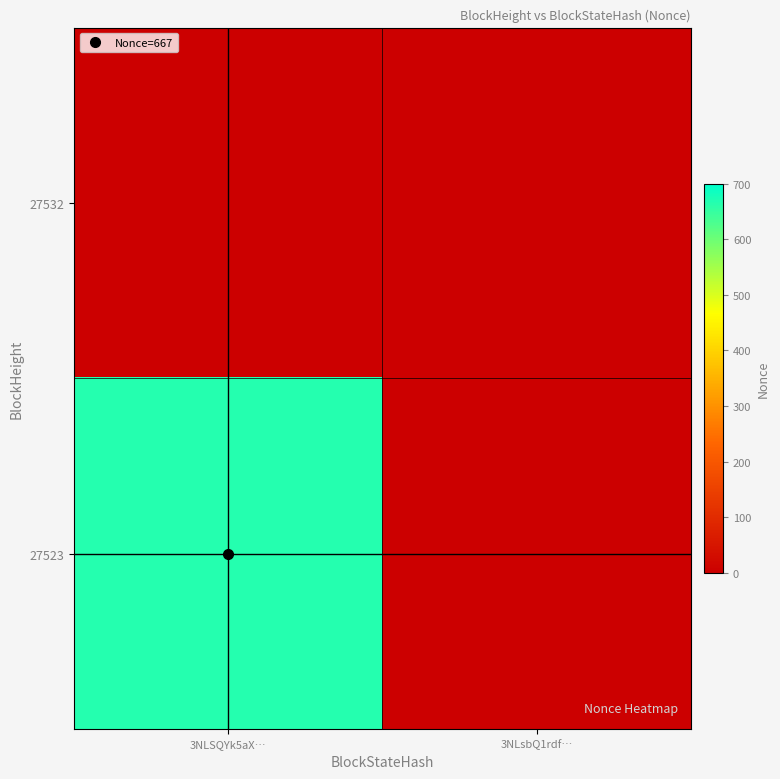

At which category is the sum across all series the highest?

3NLSQYk5aX…